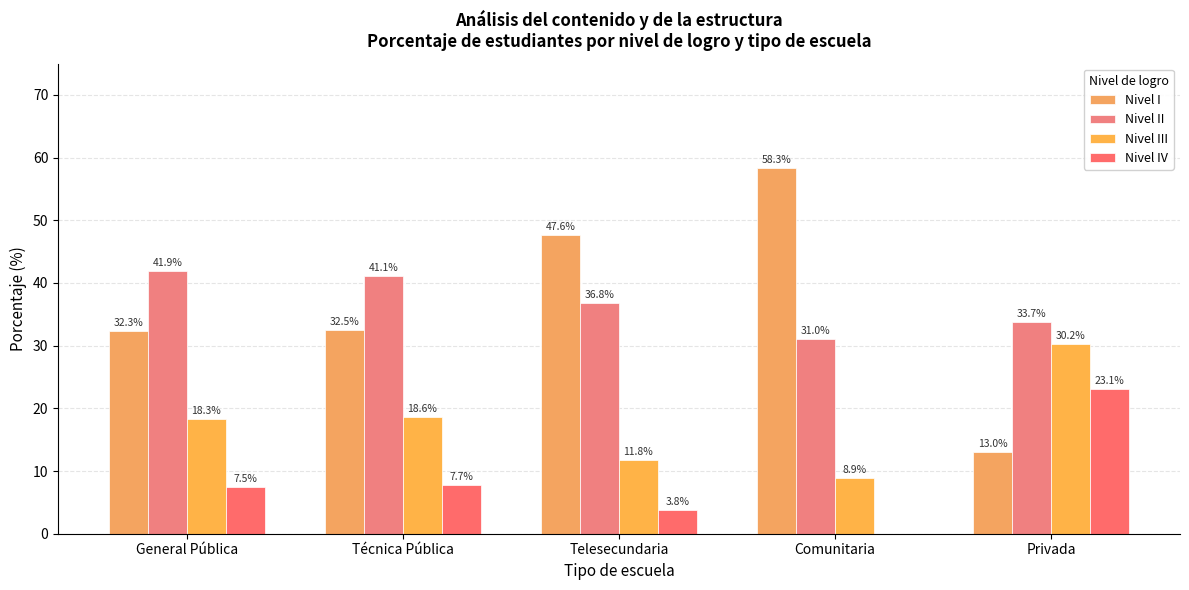

Which has a higher value, General Pública or Técnica Pública?

Técnica Pública